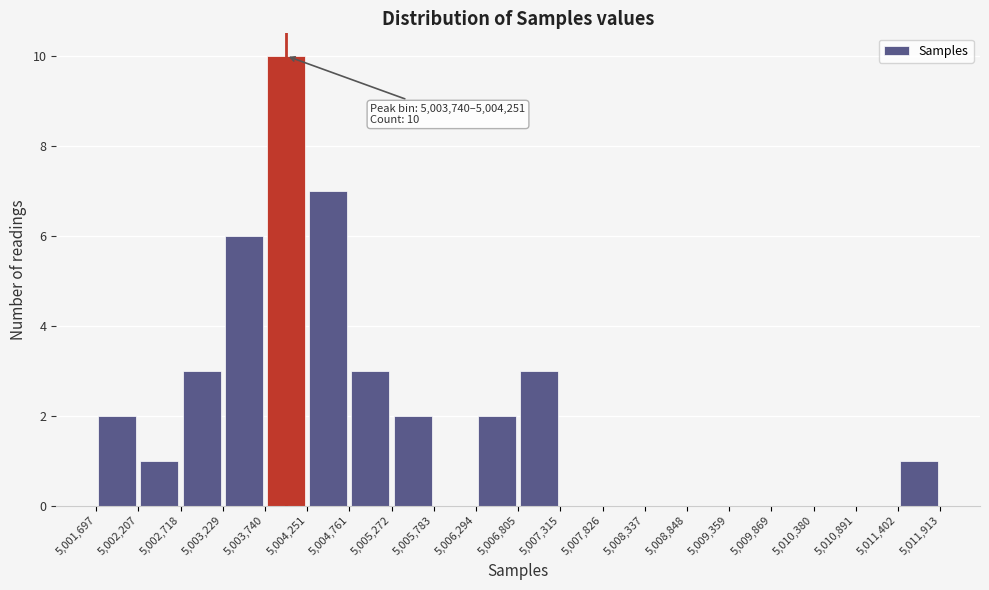

Over which range of the x-axis is the bar tallest?

5,003,740 to 5,004,251